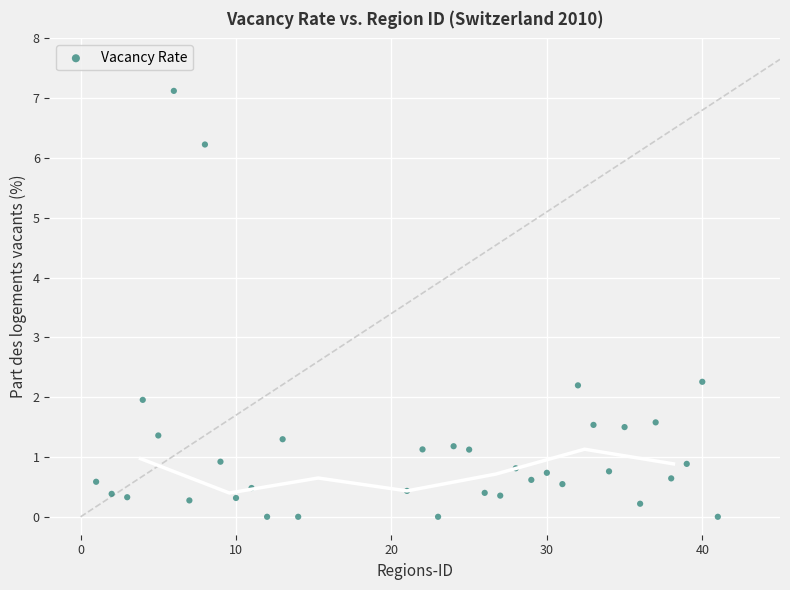

What is the range of X values (max minus min)?

40.0